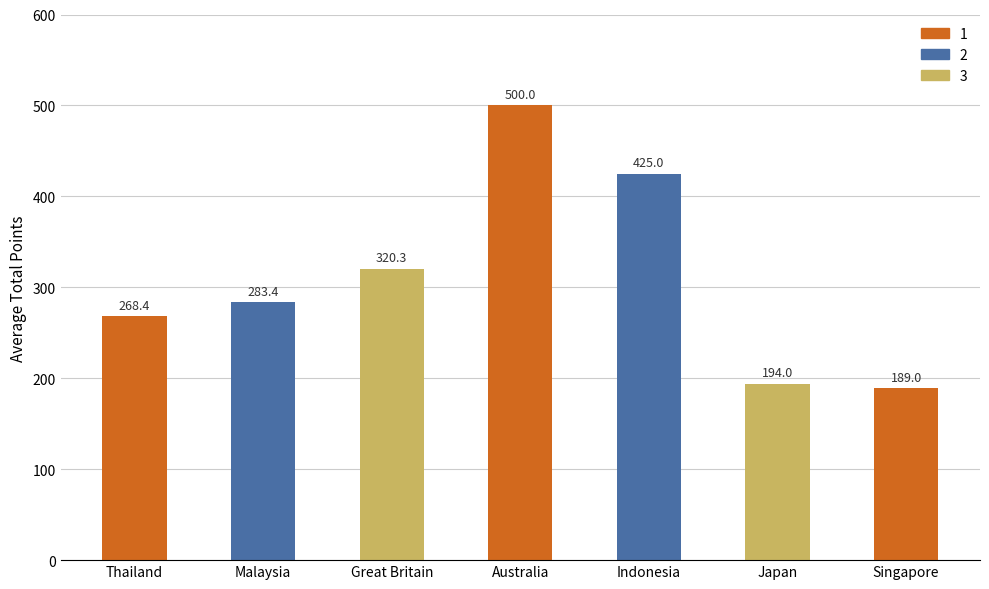

Rank the categories by value from lowest to highest.

Singapore, Japan, Thailand, Malaysia, Great Britain, Indonesia, Australia